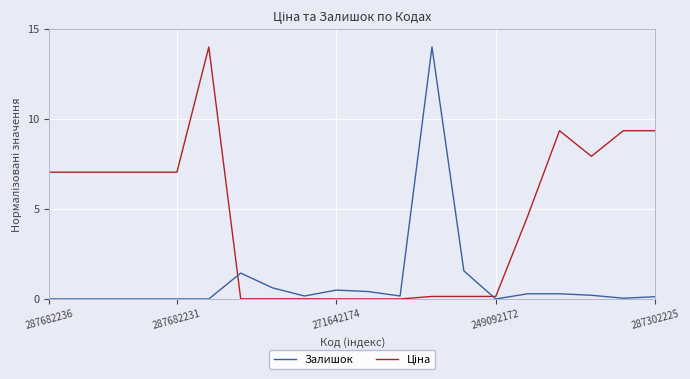

Does the chart have visible grid lines?

Yes